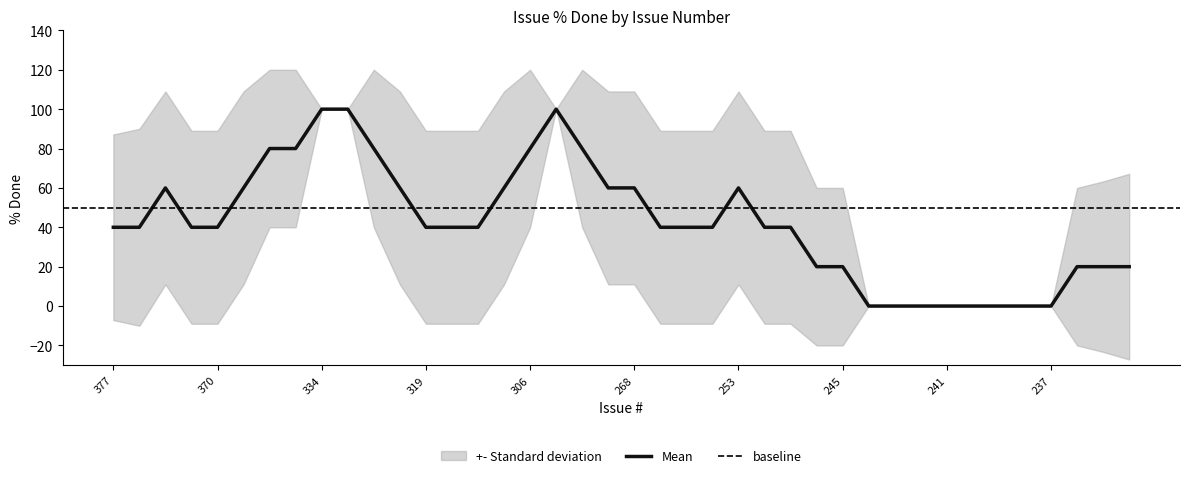

The chart shows a value of 144 at 373. True or false?

False